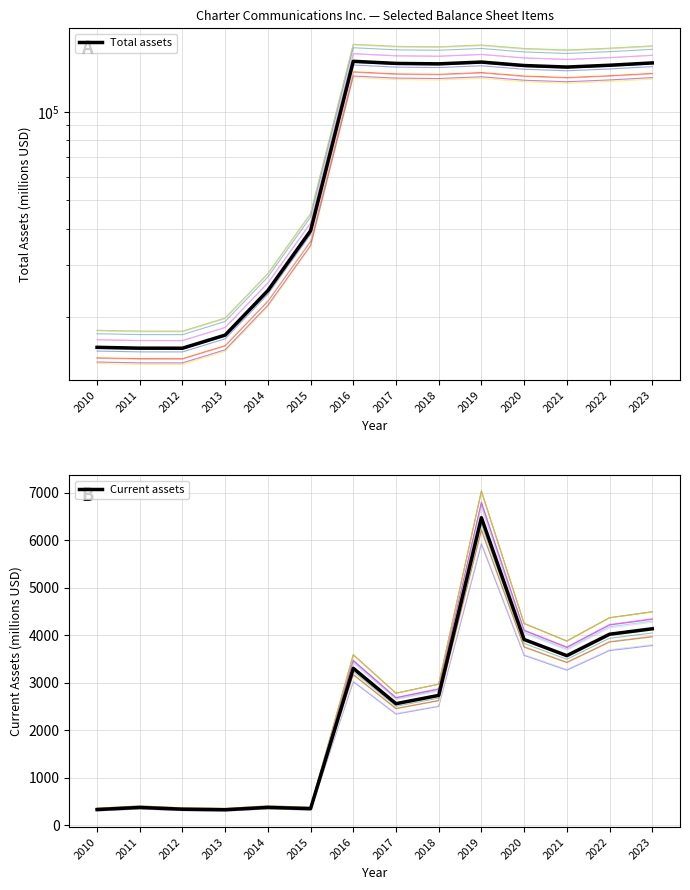

List the labels in order of Total assets value, smallest first.

2012, 2011, 2010, 2013, 2014, 2015, 2021, 2020, 2022, 2018, 2017, 2023, 2019, 2016